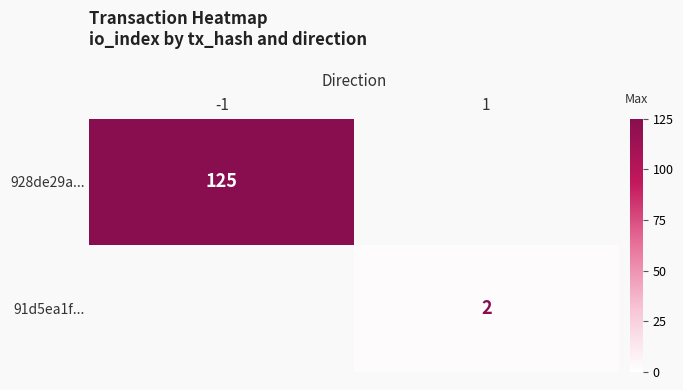

The value of 91d5ea1f... at 1 is 3. True or false?

False